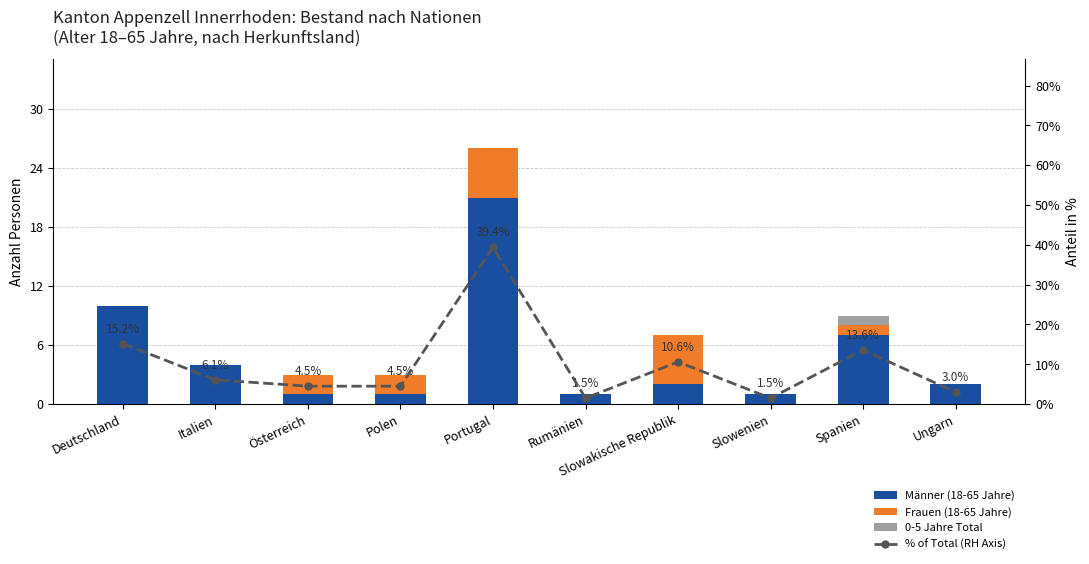

Which has a higher value, Deutschland or Slowakische Republik?

Deutschland